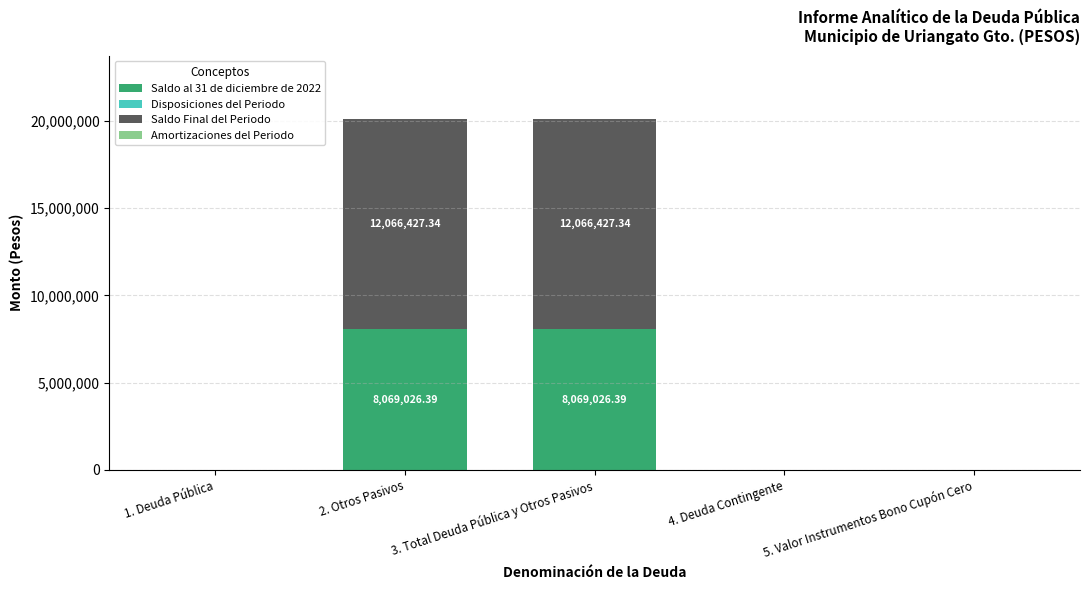

What is the total value across all series at 2. Otros Pasivos?

20135453.7